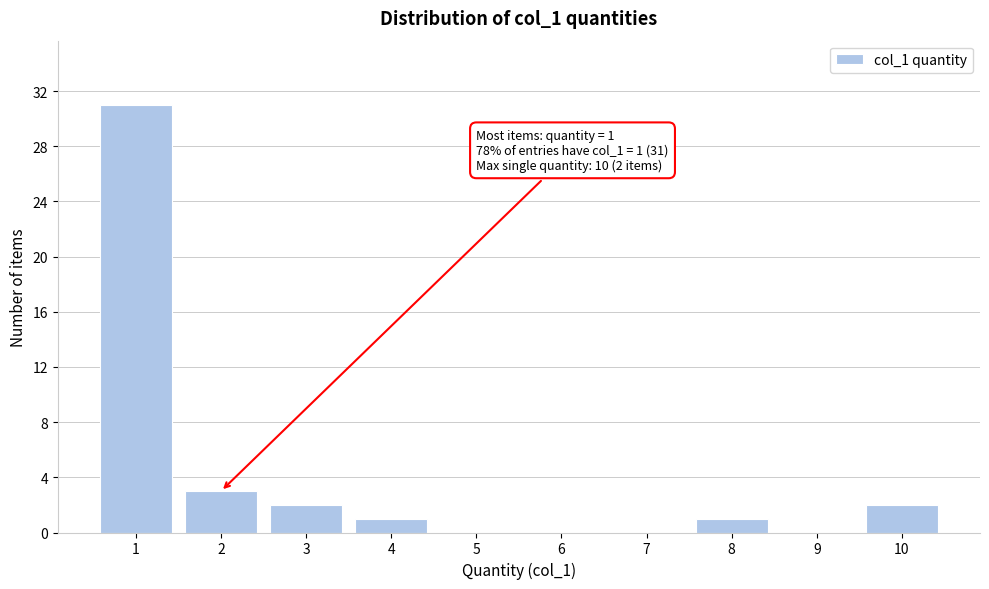

Reading left to right, list all the values displayed in this chart.

1=31	2=3	3=2	4=1	5=0	6=0	7=0	8=1	9=0	10=2